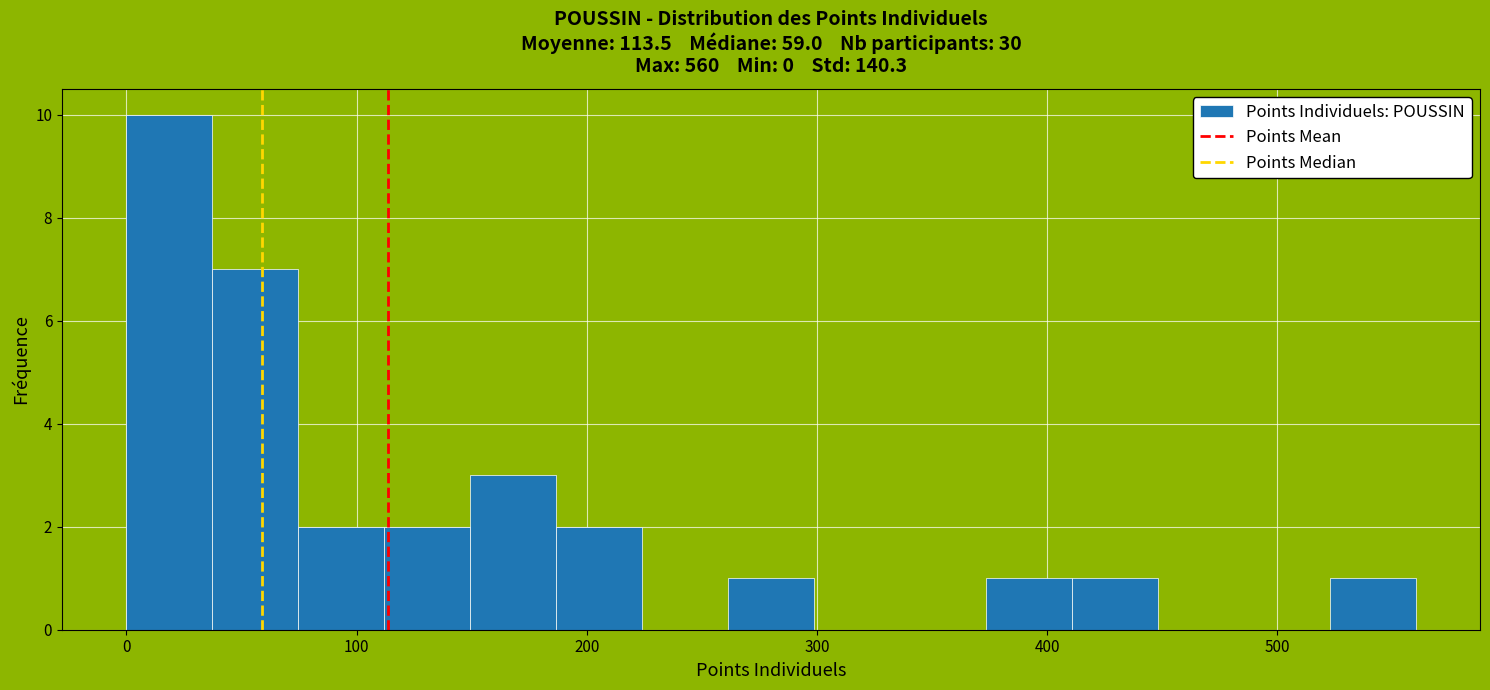

Read against the x-axis, roughly where is the centre of the tallest bar?

20